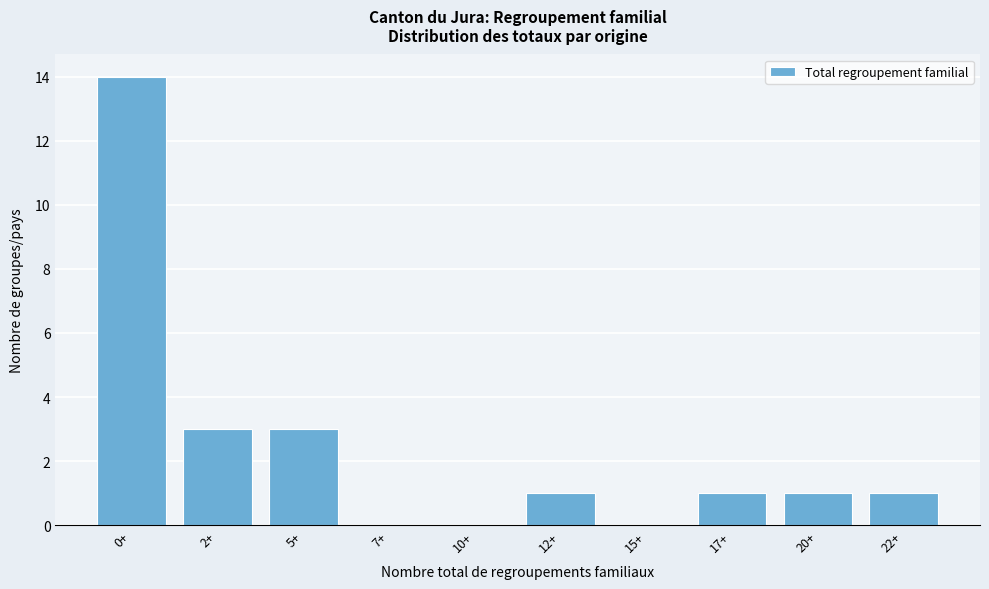

Reading right to left, what are all the values shown in this chart?

22+=1	20+=1	17+=1	15+=0	12+=1	10+=0	7+=0	5+=3	2+=3	0+=14